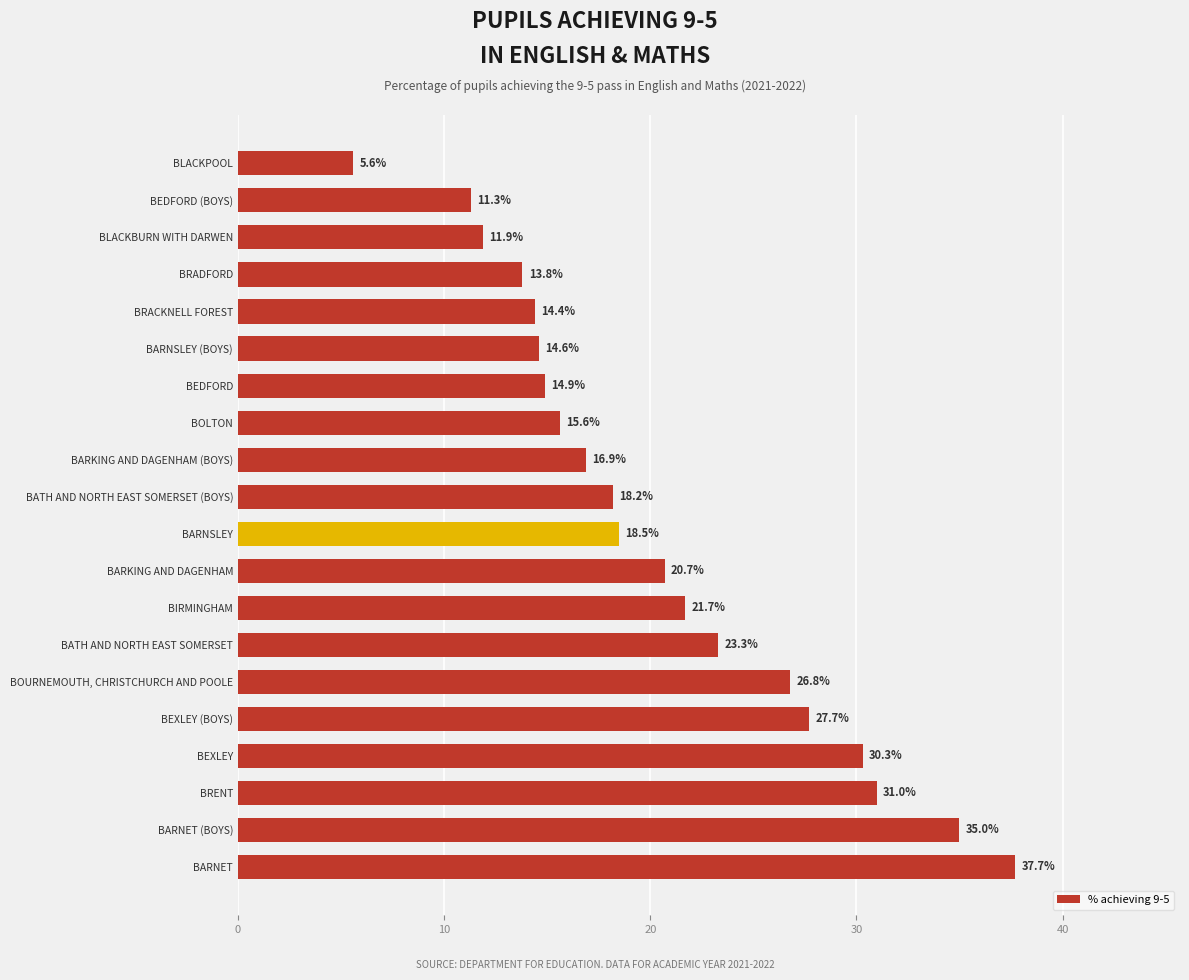

What is the maximum value shown in the chart?

37.7